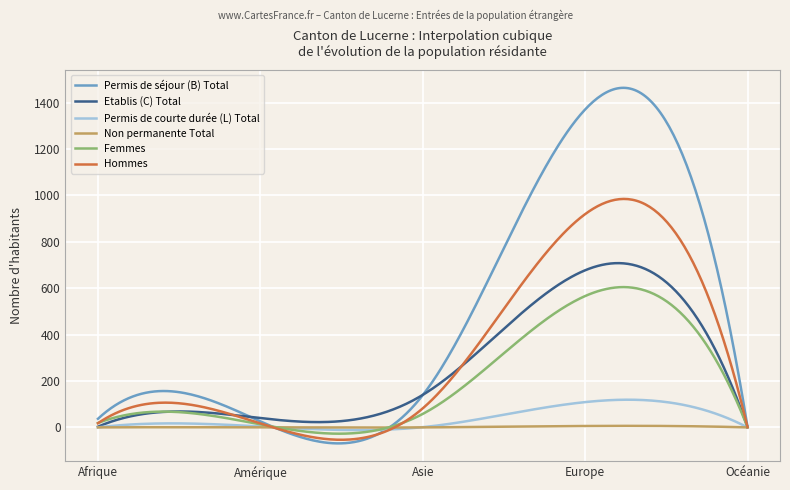

How many categories are shown in the chart?

300